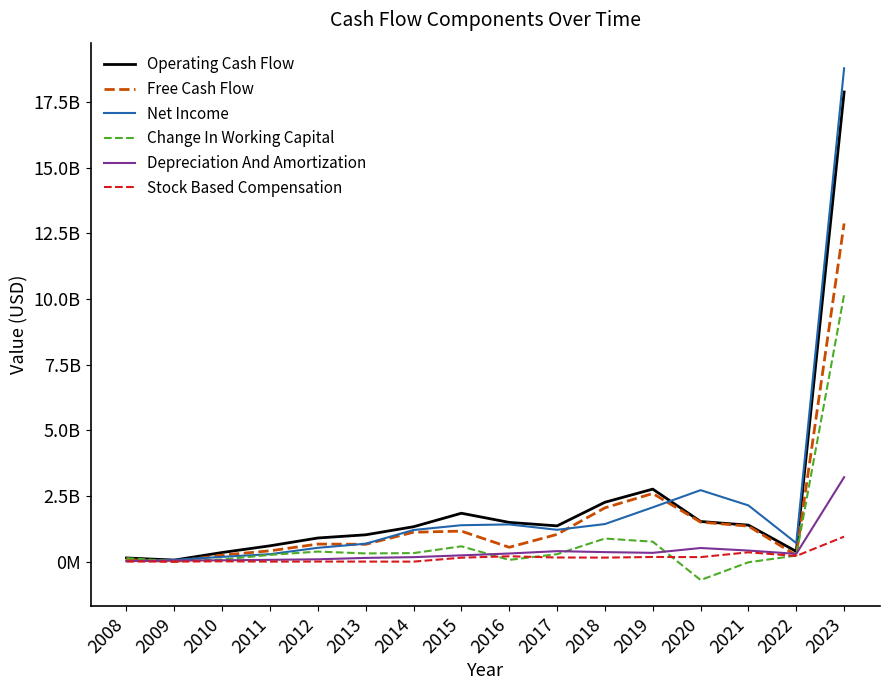

At 2012, list the series in order from smallest to largest.

Stock Based Compensation, Depreciation And Amortization, Change In Working Capital, Net Income, Free Cash Flow, Operating Cash Flow